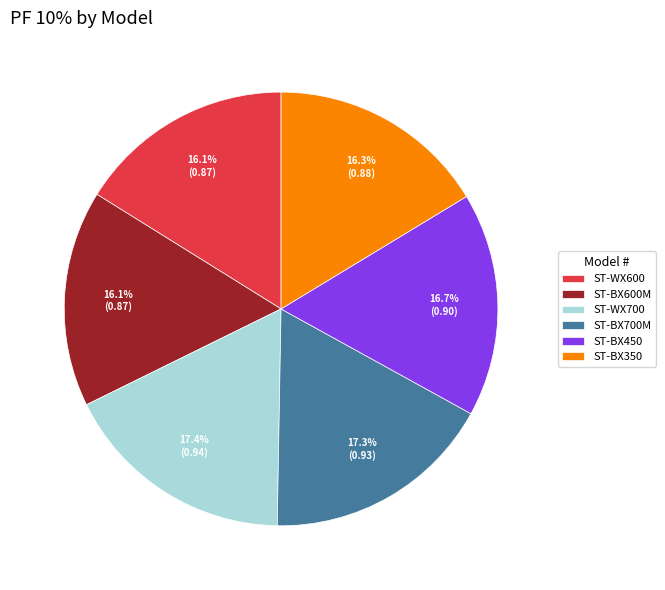

Count the number of slices in the pie.

6